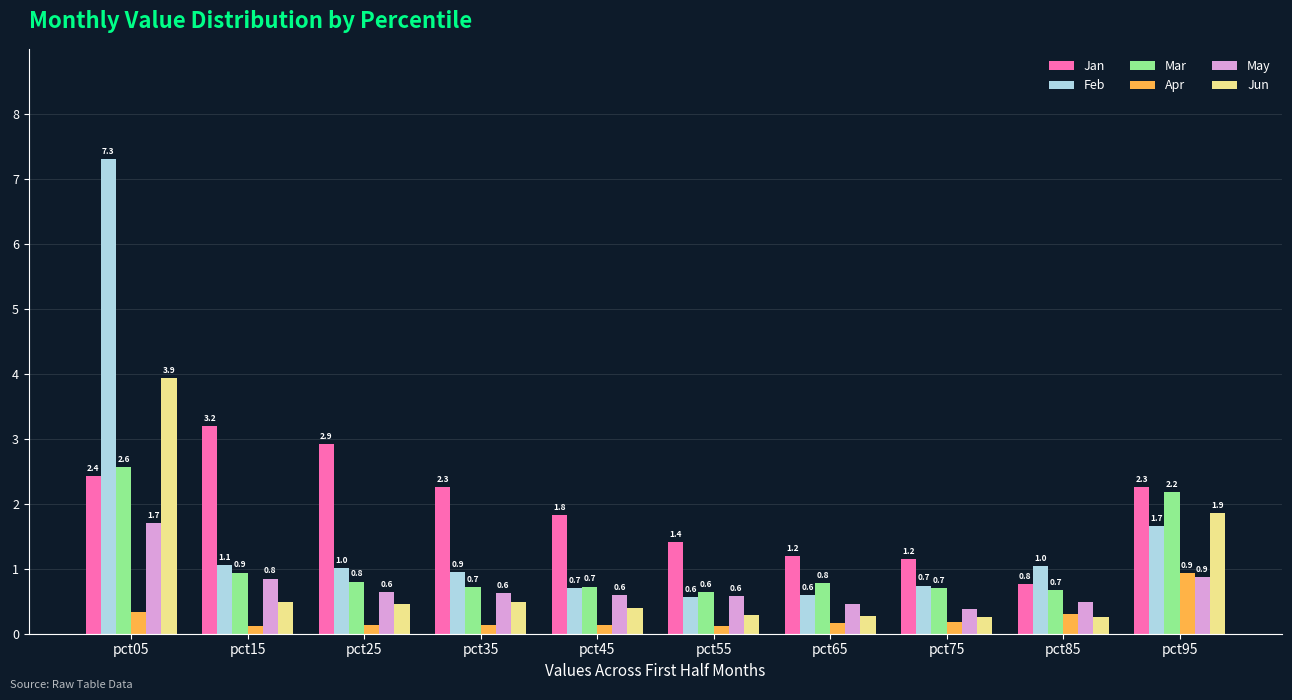

Where is Jun nearest to the value 2?

pct95